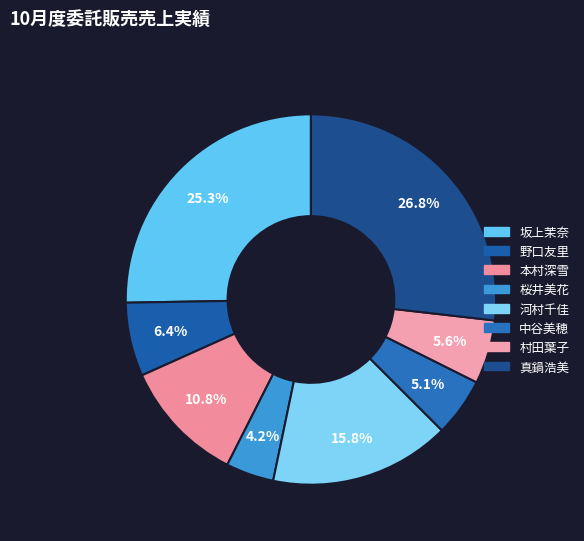

To the nearest percent, what is the difference between the largest and smallest slice percentages?

23%